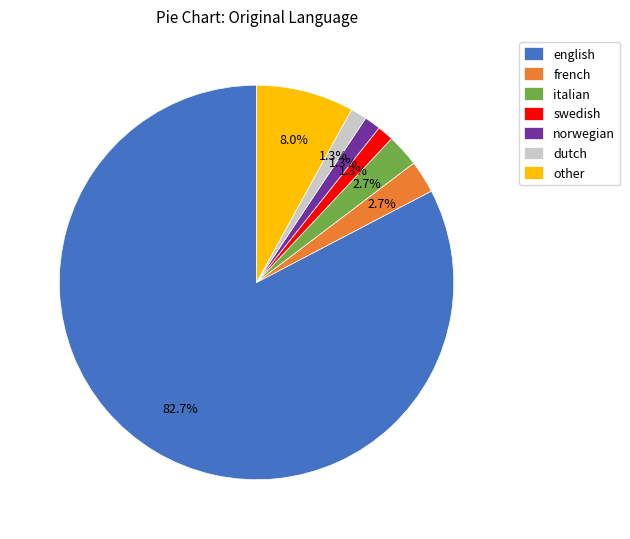

Do italian and norwegian together represent more than half of the pie?

No